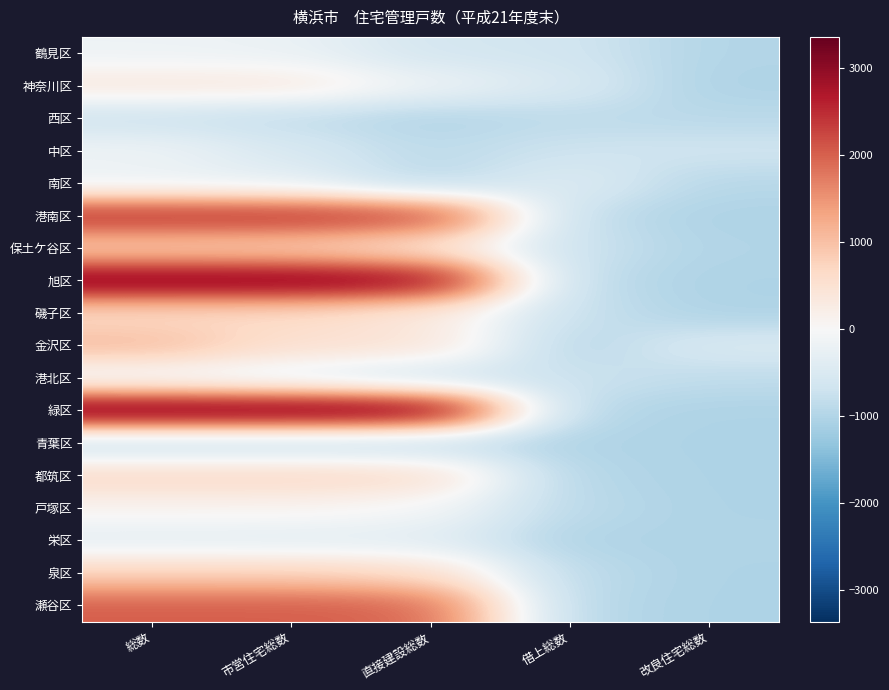

What is the difference between the highest and lowest values at 市営住宅総数?

4202.0